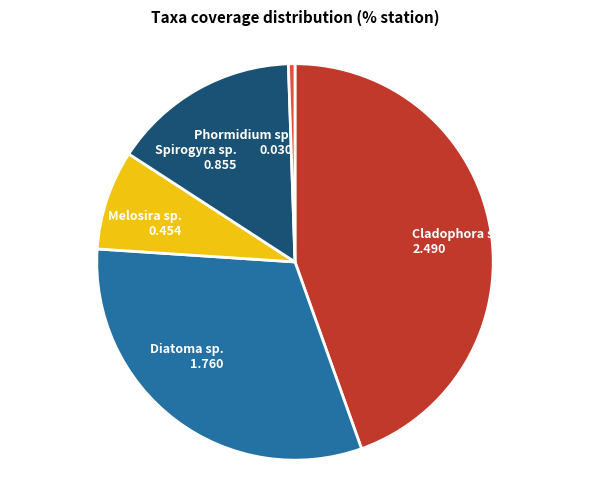

Which category has the smallest portion of the pie?

Phormidium sp.